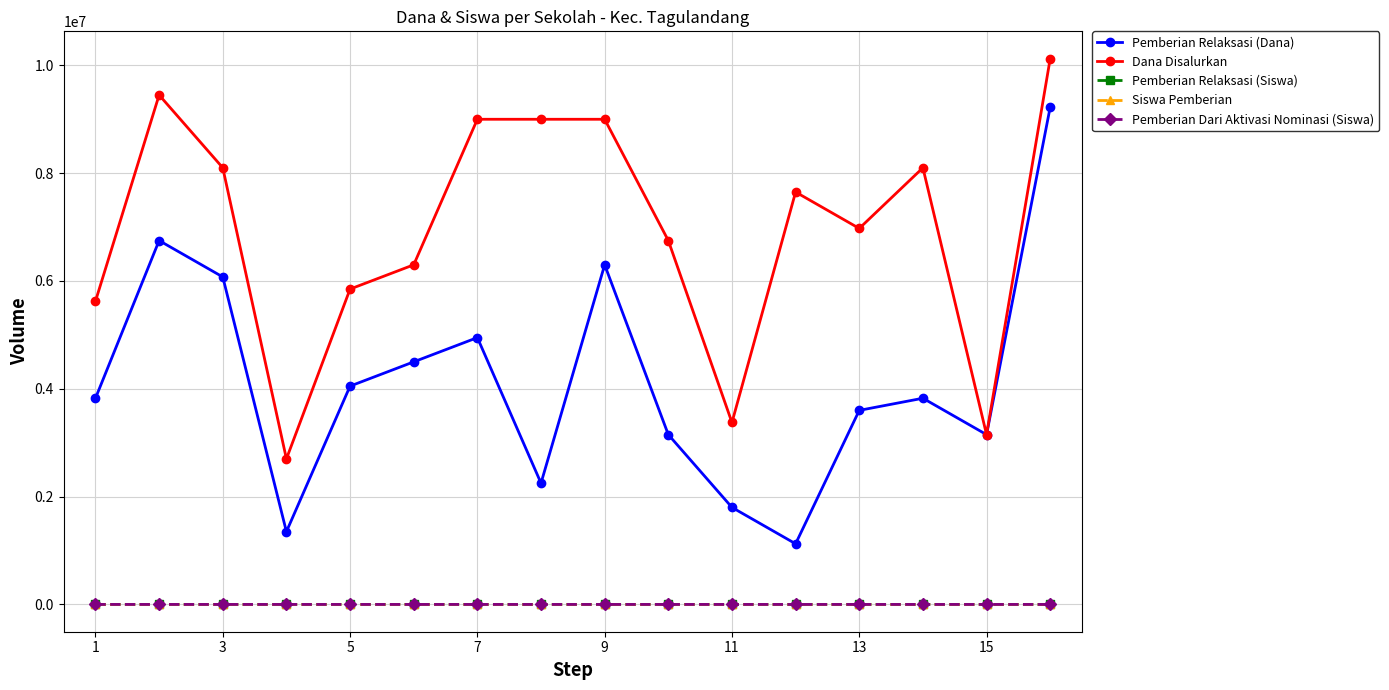

True or false: Dana Disalurkan and Pemberian Dari Aktivasi Nominasi (Siswa) cross at least once.

False